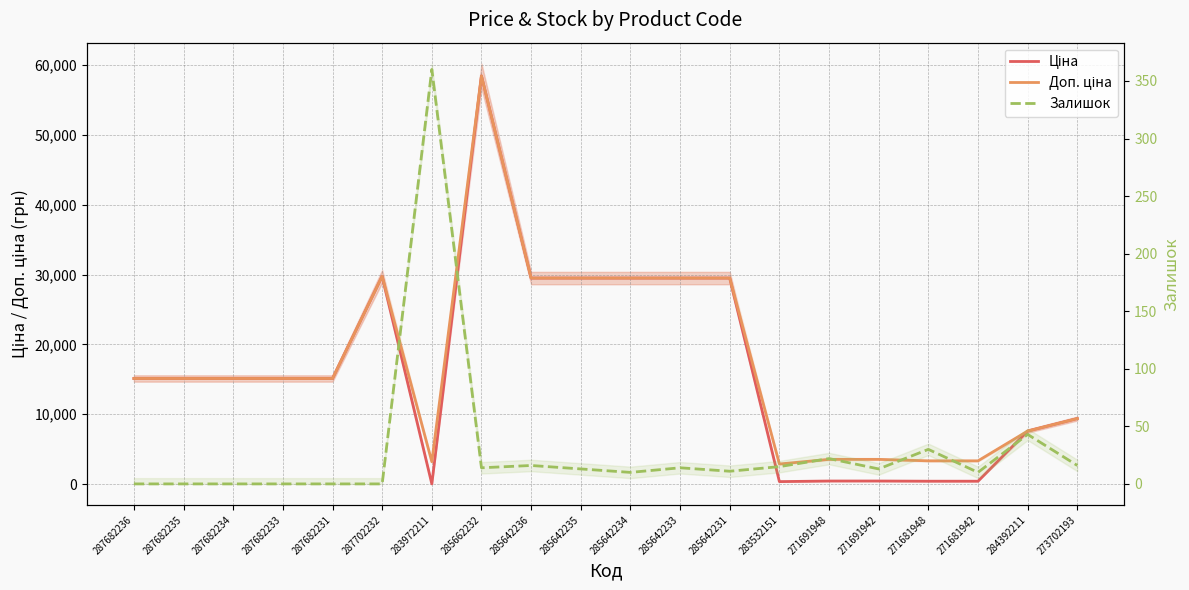

Rank the series by their maximum value, from lowest to highest.

Залишок, Ціна, Доп. ціна